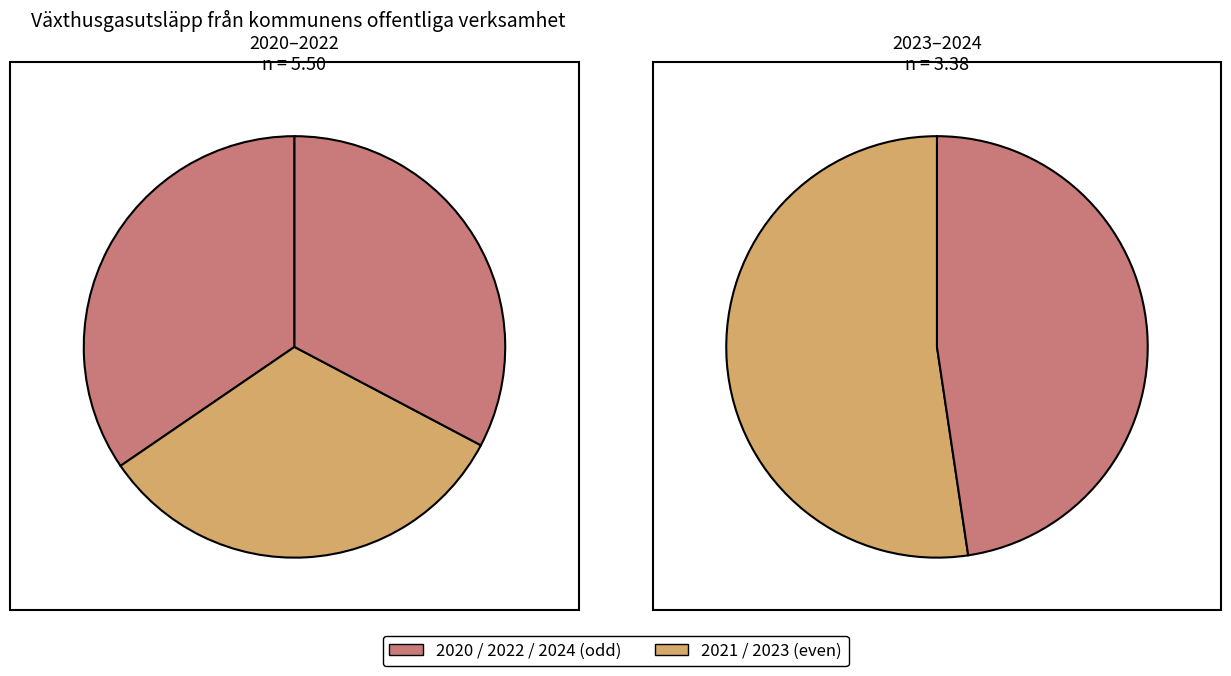

To the nearest percent, what is the combined percentage of 2024 and 2021?

38%